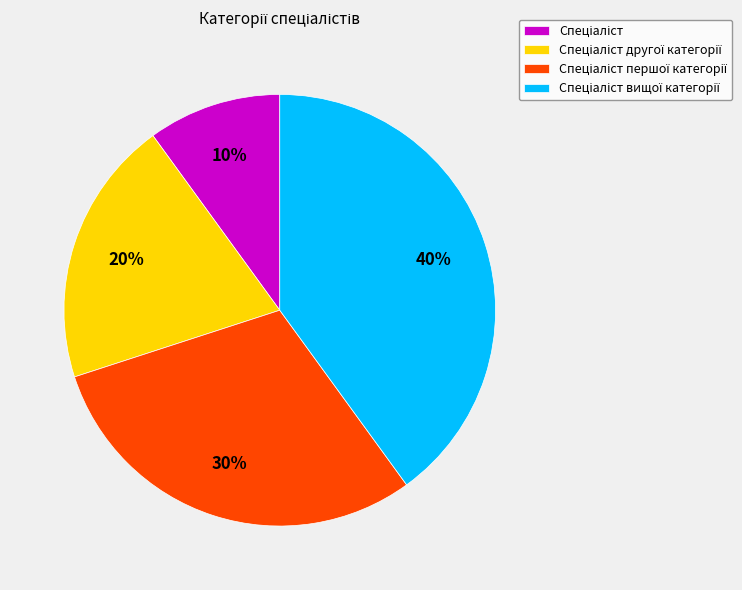

To the nearest percent, what is the average slice percentage?

25%